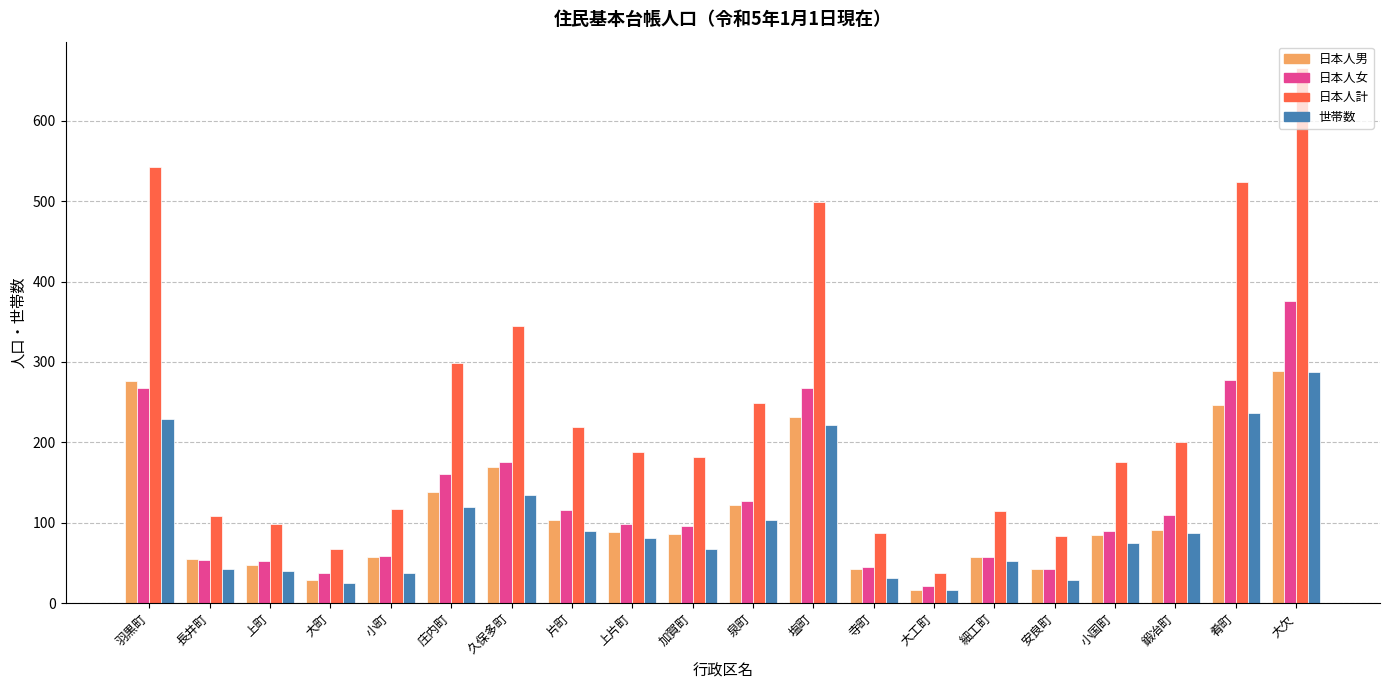

What is the total value across all series at 小国町?

425